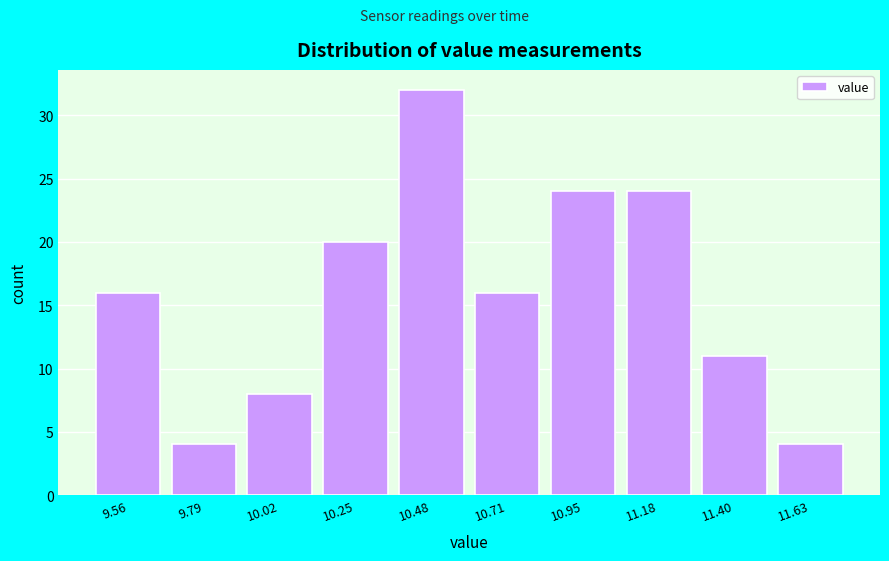

Over which range of the x-axis is the bar tallest?

10.37 to 10.60